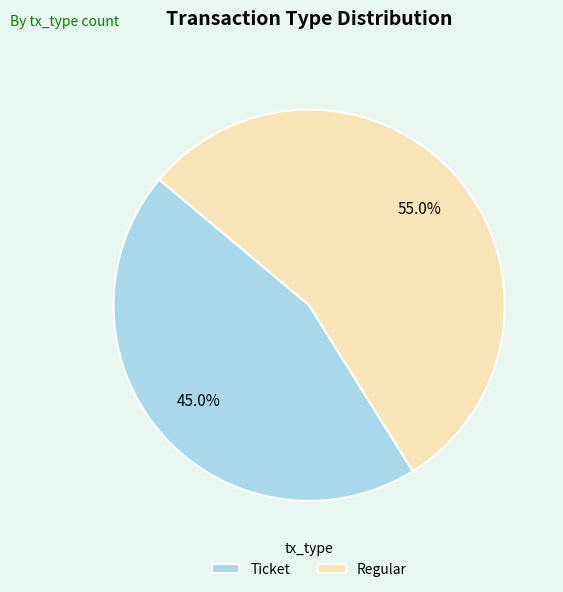

Is the sum of Regular and Ticket greater than half?

Yes